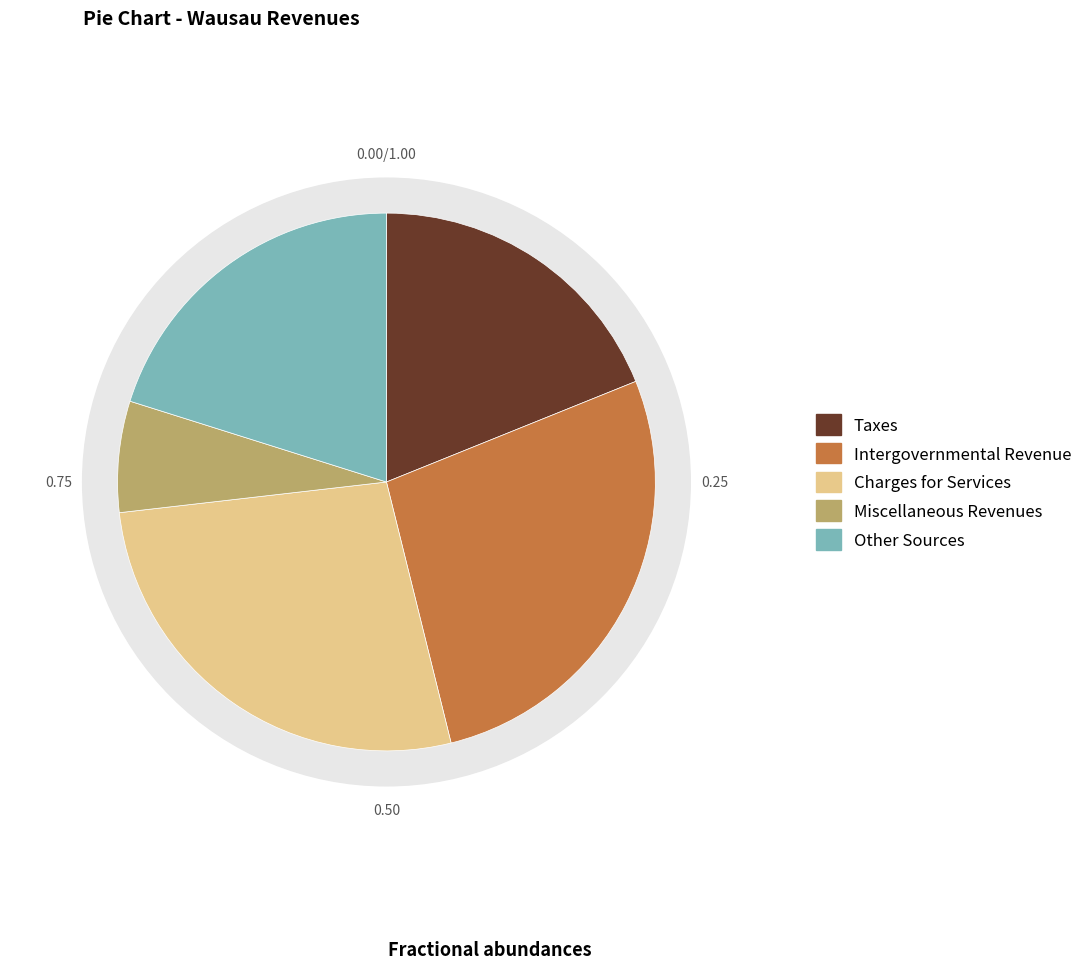

Is Intergovernmental Revenue the majority of the pie?

No